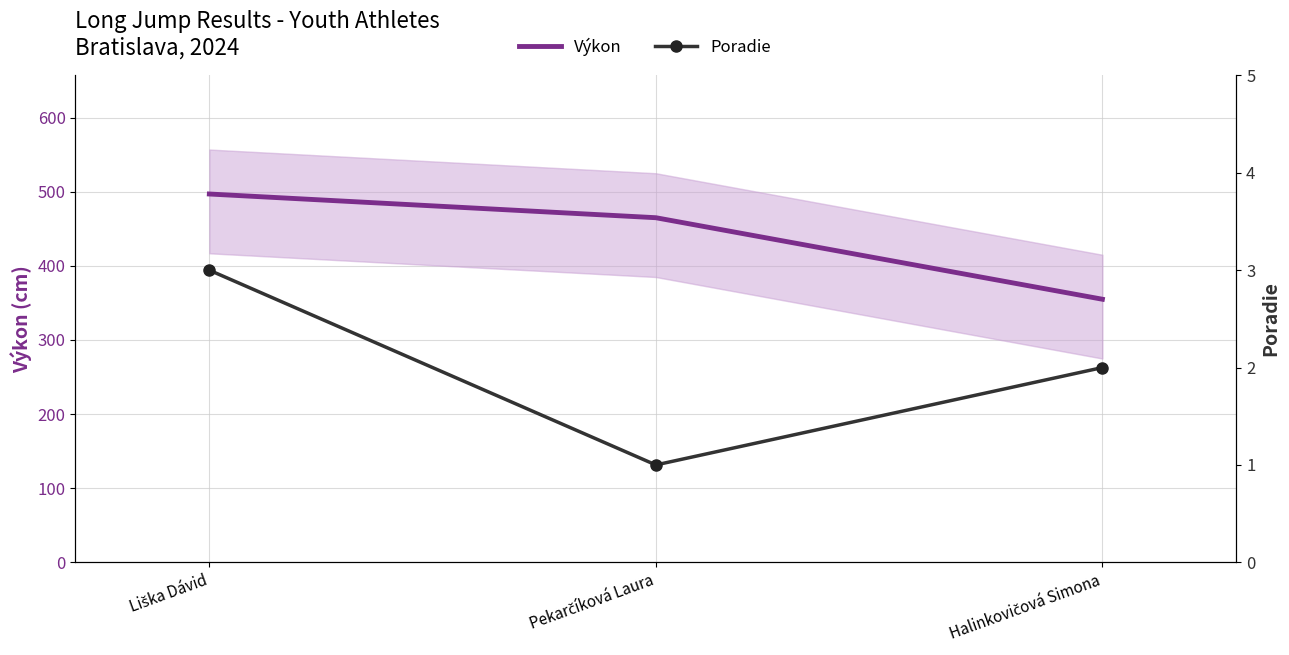

List the labels in order of Výkon value, largest first.

Liška Dávid, Pekarčíková Laura, Halinkovičová Simona